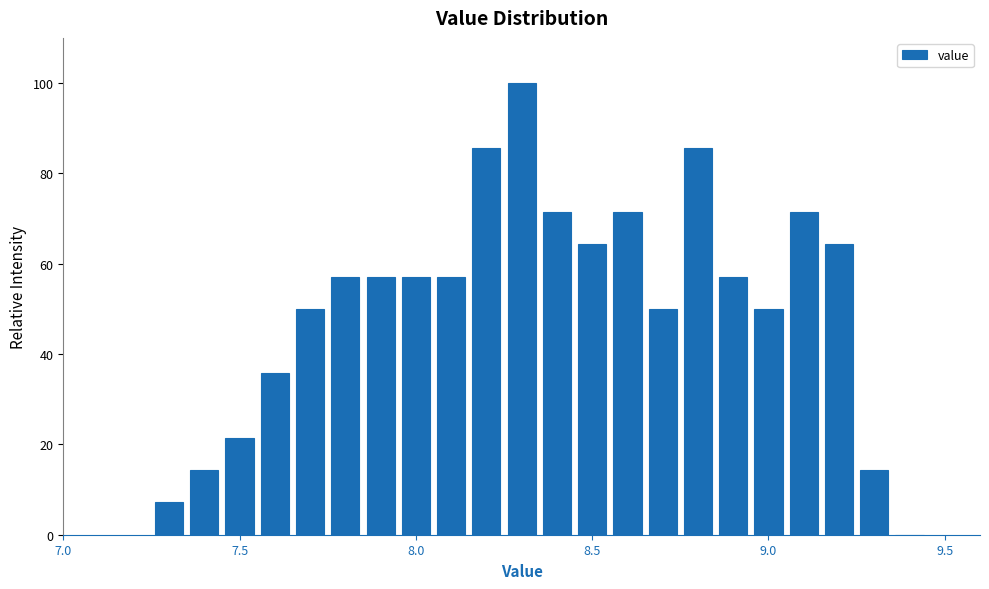

Read against the x-axis, roughly where is the centre of the tallest bar?

8.30